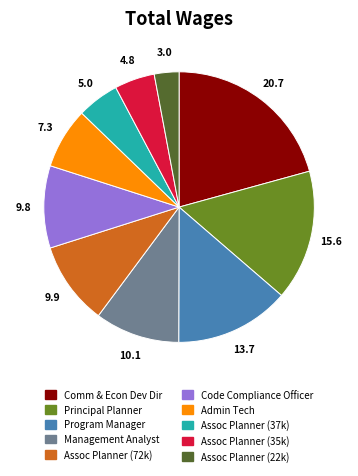

Do Program Manager and Comm & Econ Dev Dir together represent more than half of the pie?

No